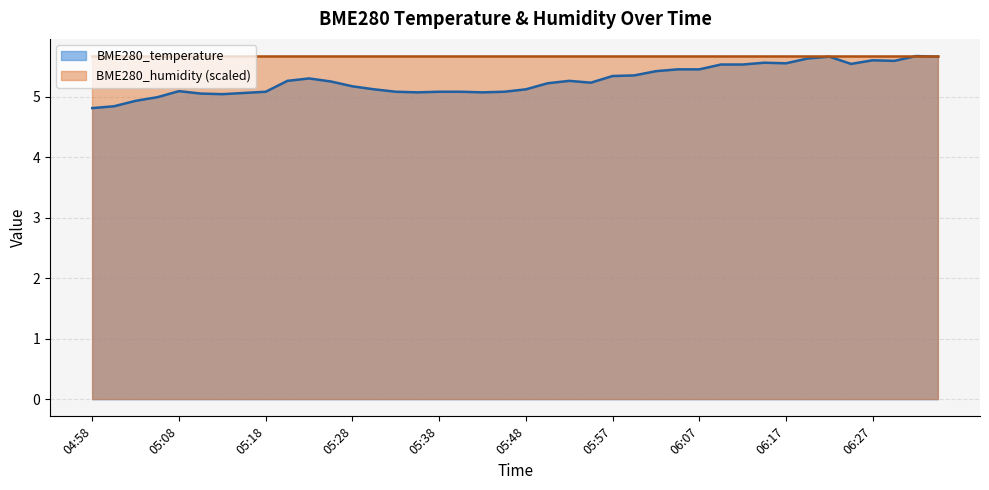

What is the label of the 35th point from the left?

06:22